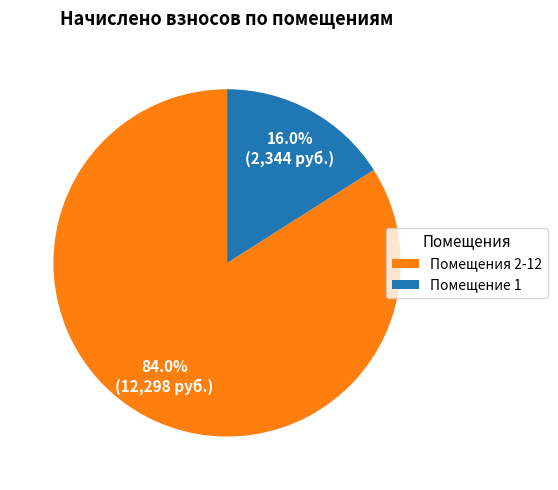

What percentage is NOT represented by Помещения 2-12?

16.0%